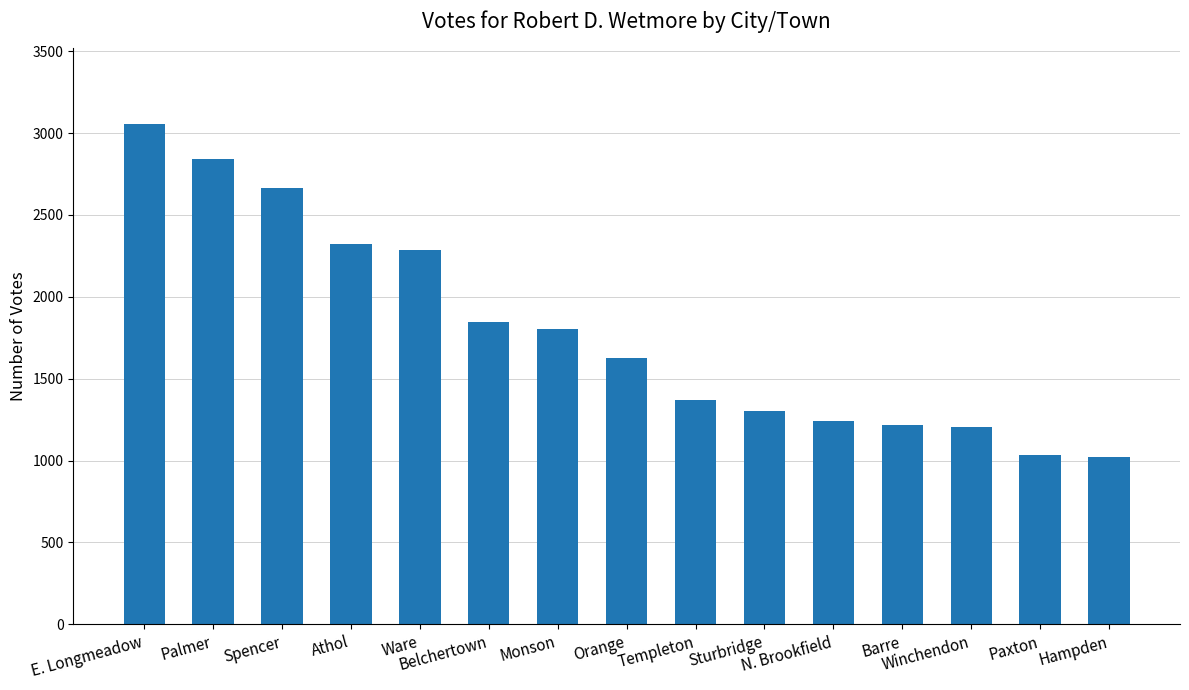

What is the value of the 15th bar from the left?

1022